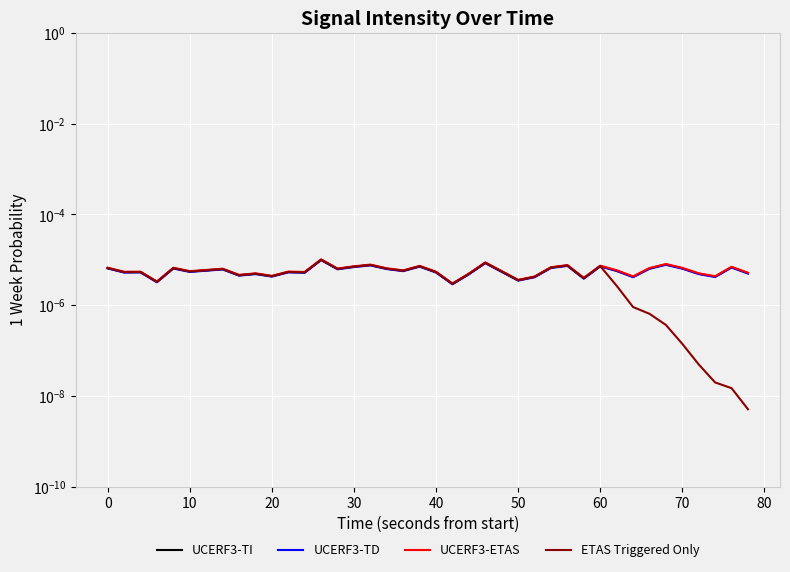

Which series changed the most between 20 and 35?

UCERF3-ETAS